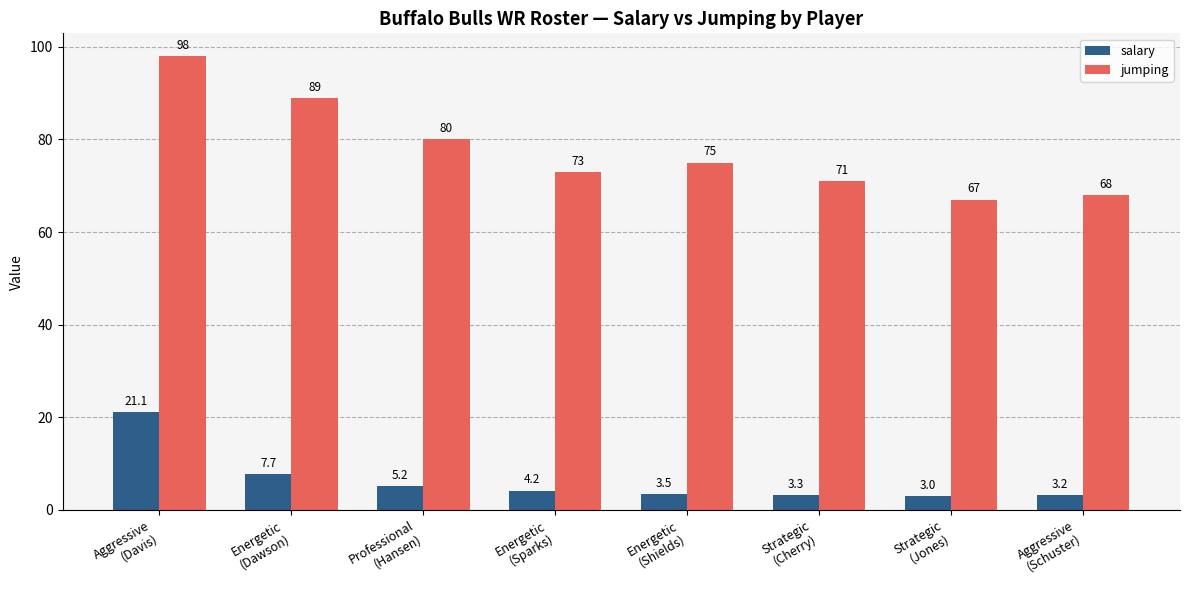

What position from the right is Energetic
(Shields)?

4